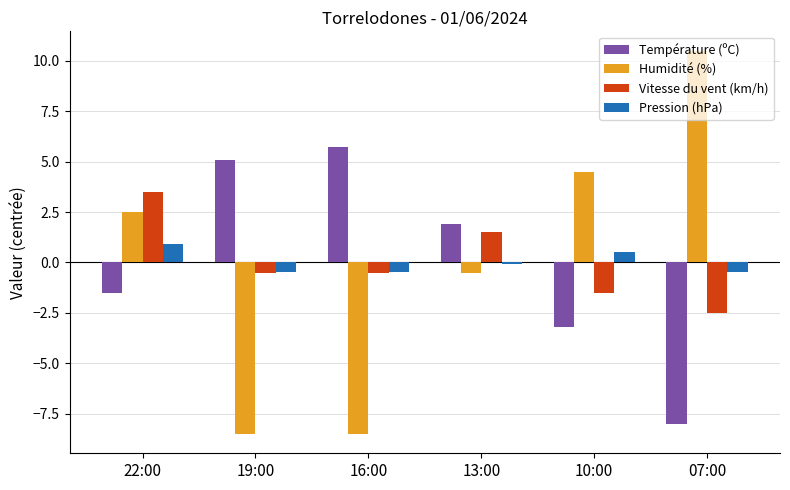

Is it true that Température (ºC) equals 5.7 at 16:00?

True